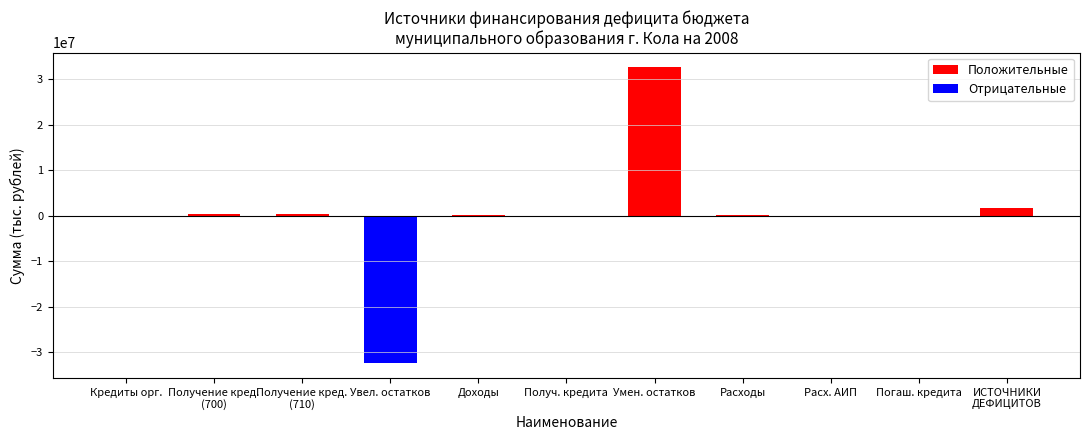

What is the average value?

245897.9